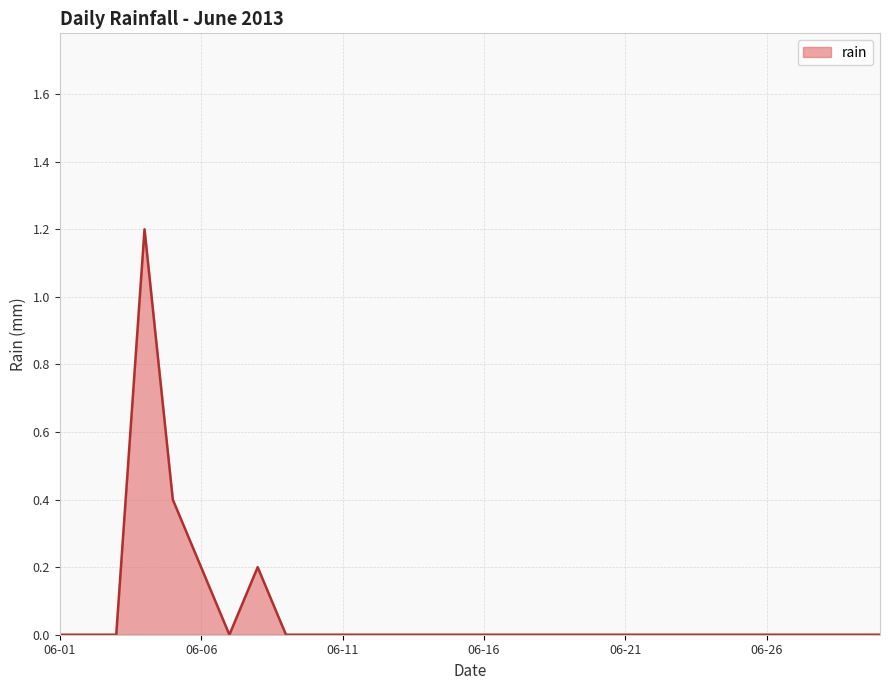

What is the greatest value displayed?

1.2